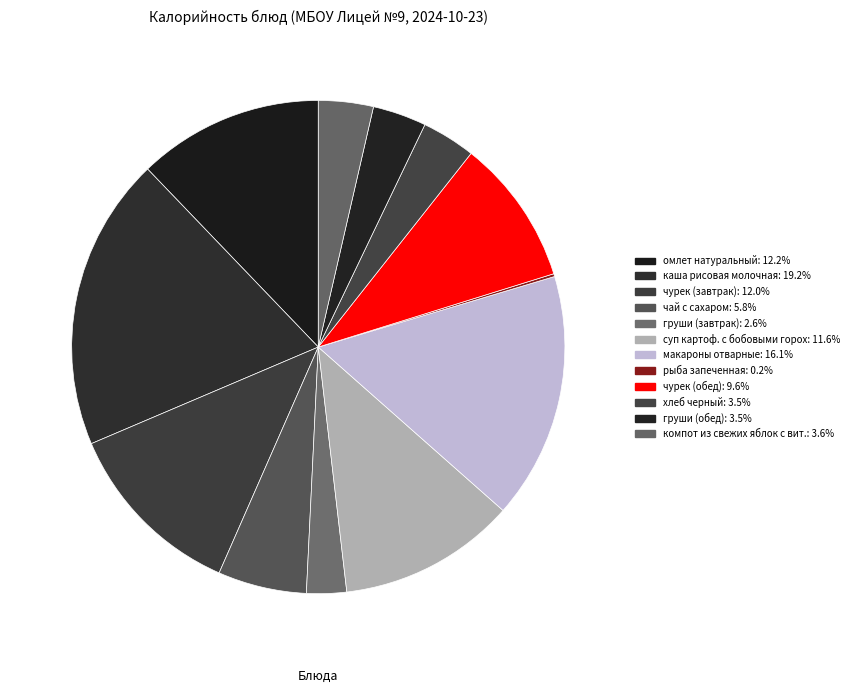

Count the number of slices in the pie.

12